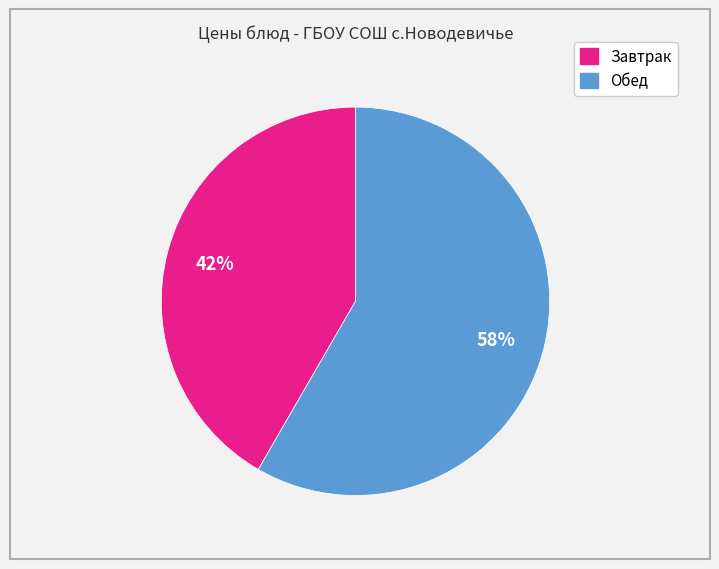

Is there any slice that represents more than half of the pie?

Yes